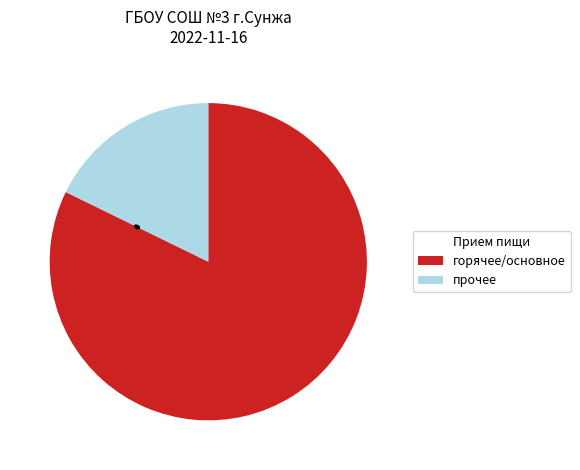

Approximately how many times larger is the value at горячее/основное compared to прочее?

4.6